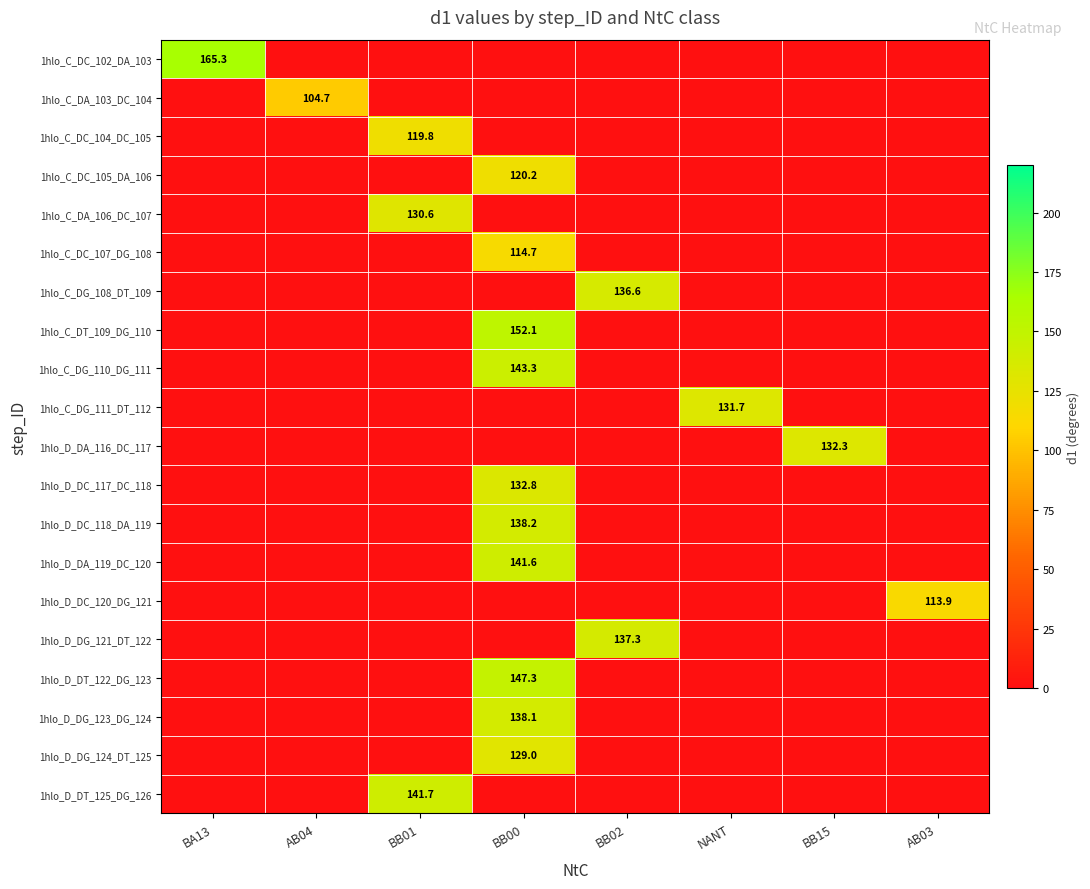

The value of 1hlo_D_DA_116_DC_117 at BB15 is 132.3. True or false?

True